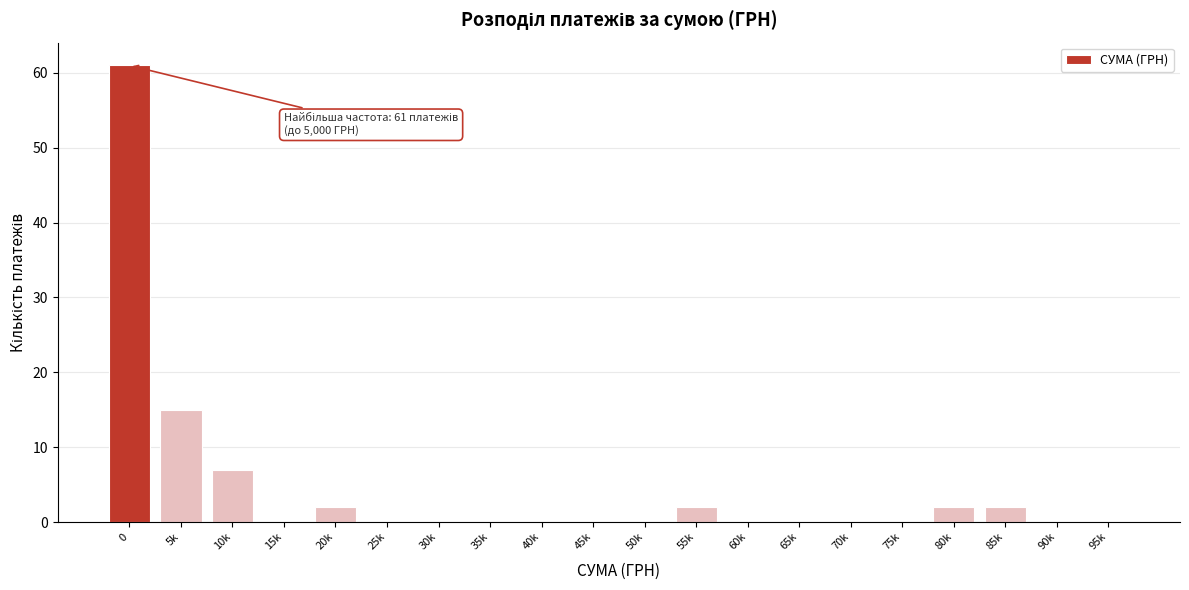

Reading left to right, extract all data points from this chart.

0=61	5k=15	10k=7	15k=0	20k=2	25k=0	30k=0	35k=0	40k=0	45k=0	50k=0	55k=2	60k=0	65k=0	70k=0	75k=0	80k=2	85k=2	90k=0	95k=0